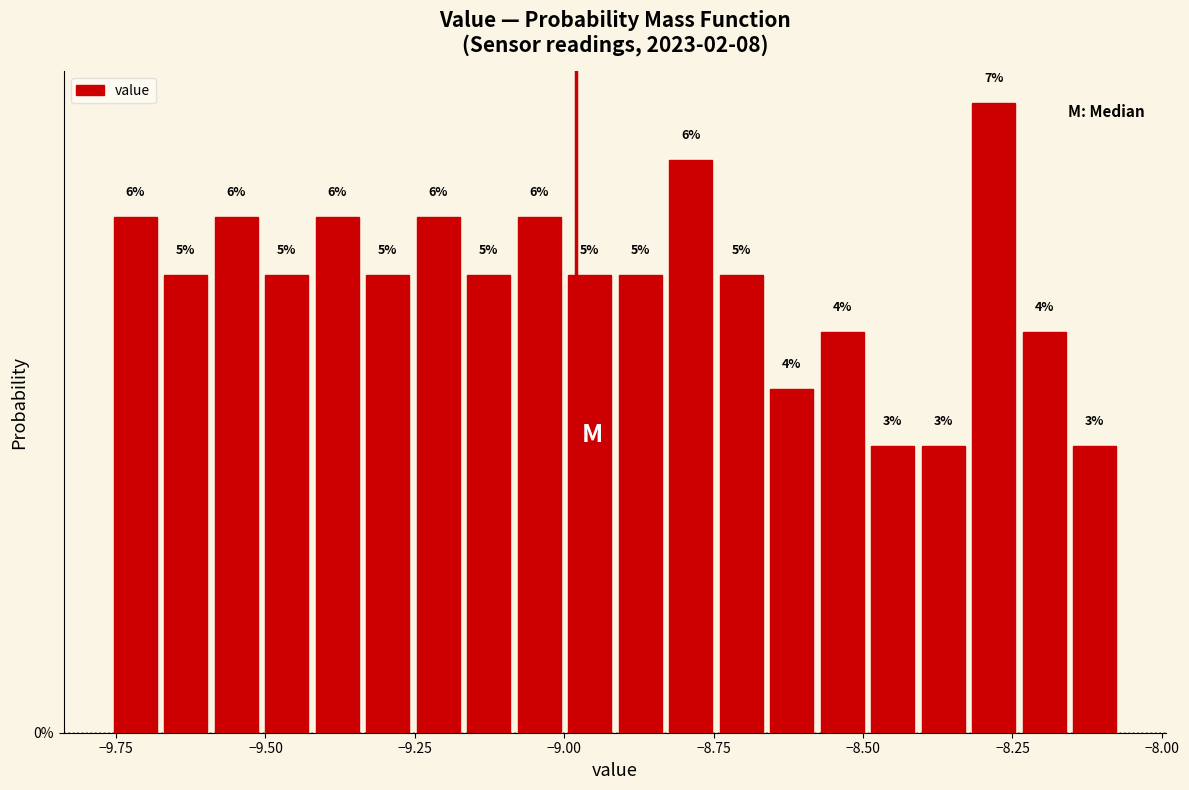

Around what value on the x-axis is the tallest bar? Give the approximate position of its centre, as read against the axis.

-8.30